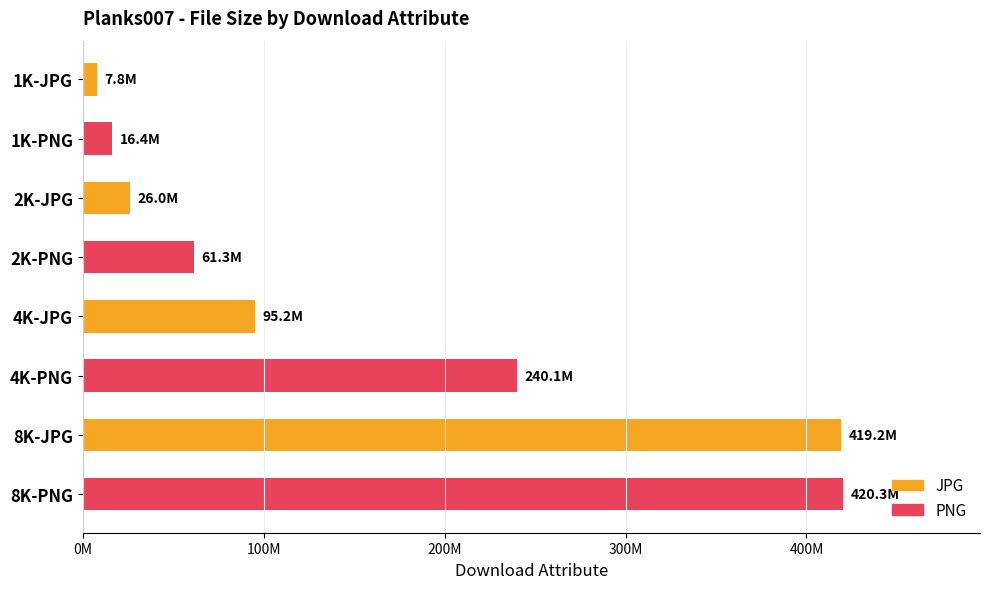

What is the difference between the maximum and minimum values?

412524392